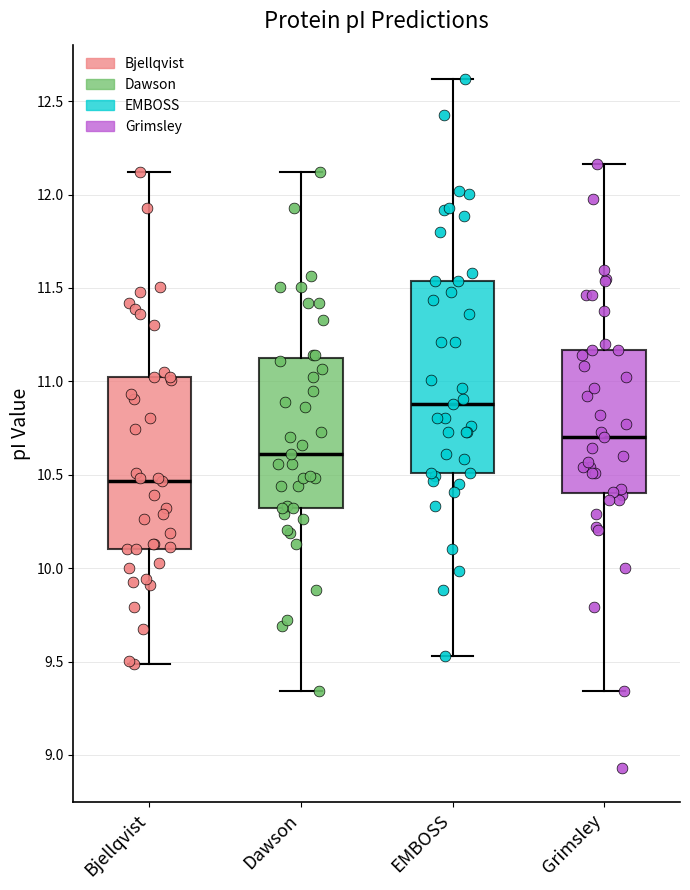

Reading left to right, transcribe this box plot: for each box, give where its median line is, the range the box spans, and where its two whiskers end, as read against the y-axis. The values are not printed on the chart, so give them approximately, as read against the axis.

Bjellqvist: median 10.45, box 10.10 to 11.00, whiskers 9.50 to 12.10
Dawson: median 10.60, box 10.30 to 11.15, whiskers 9.35 to 12.10
EMBOSS: median 10.90, box 10.50 to 11.55, whiskers 9.55 to 12.60
Grimsley: median 10.70, box 10.40 to 11.15, whiskers 9.35 to 12.15